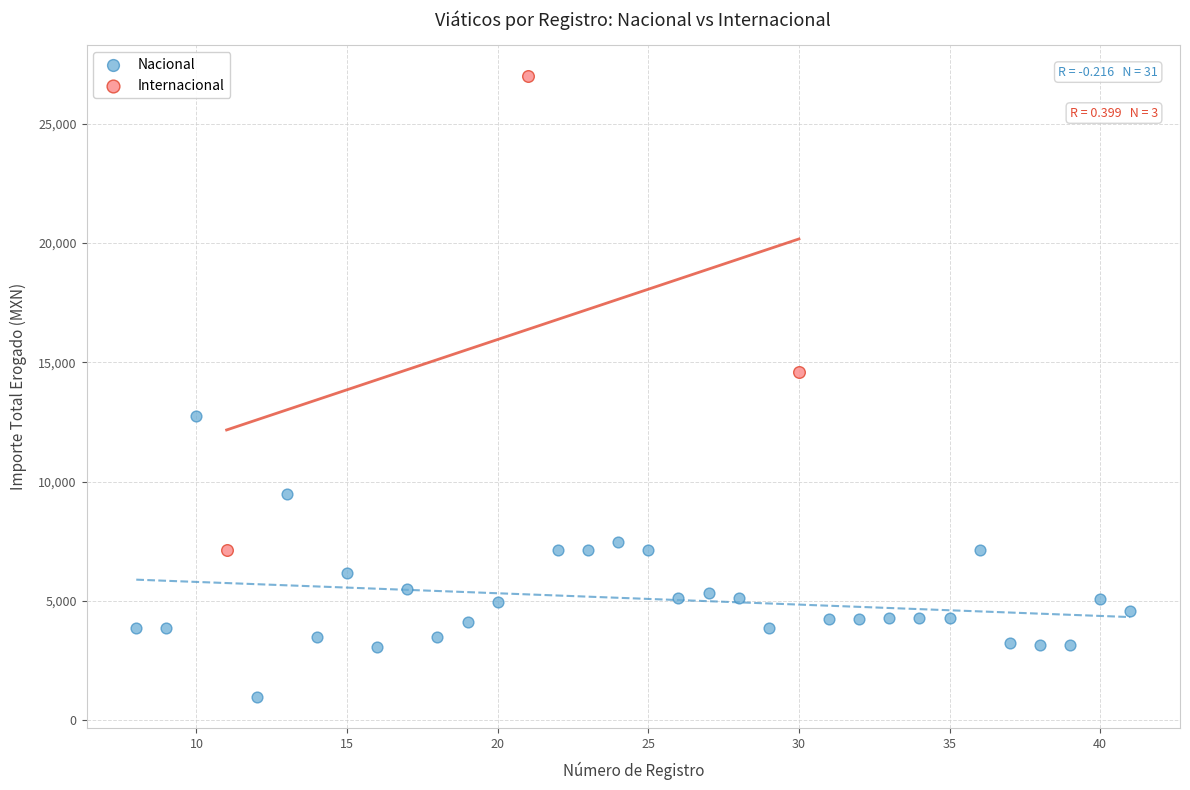

Which series has the largest Y range (max minus min)?

Internacional